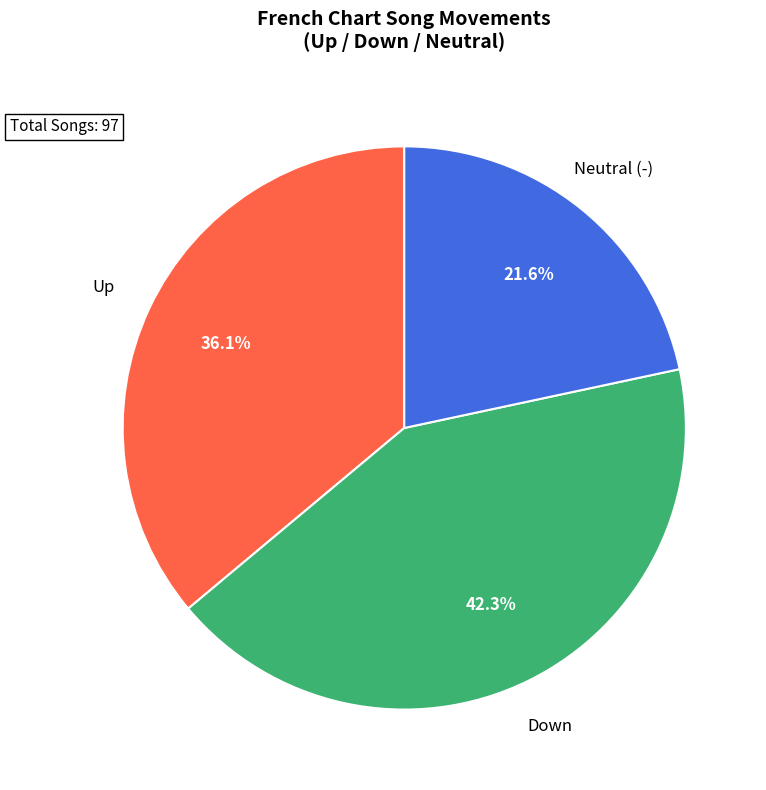

Does any single category account for the majority?

No